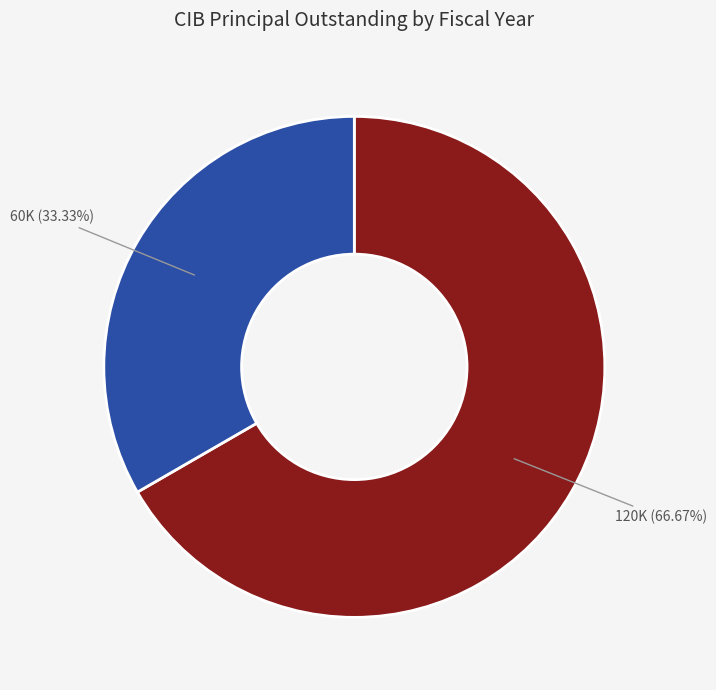

Count the number of slices in the pie.

2